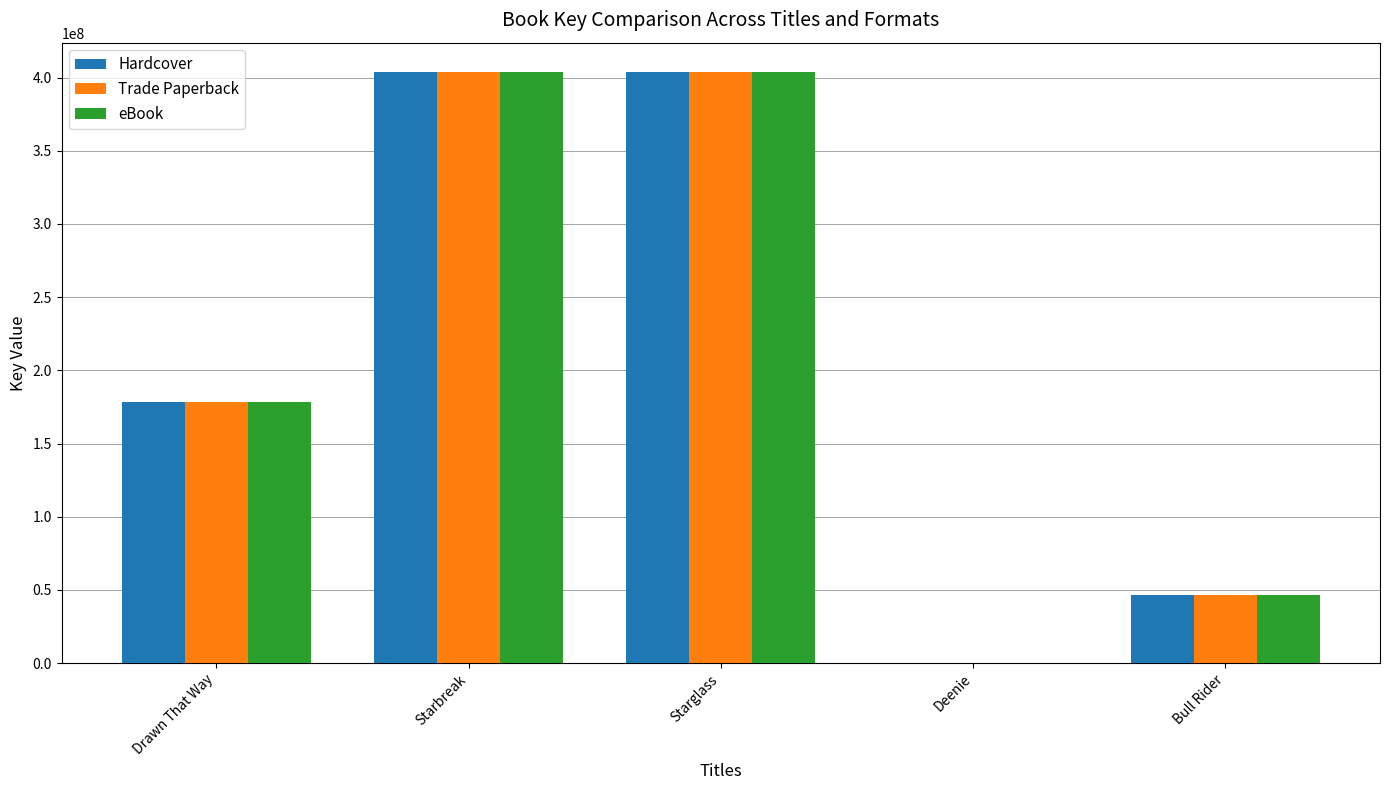

Between Starbreak and Deenie, which series saw the biggest shift?

eBook